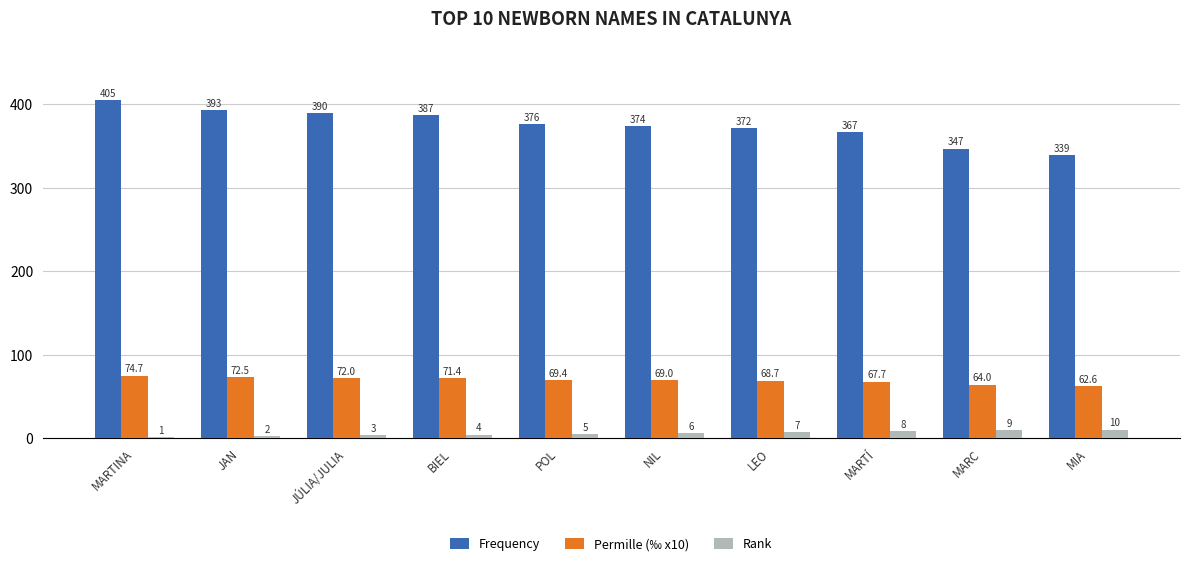

The value of Rank at BIEL is 4.0. True or false?

True